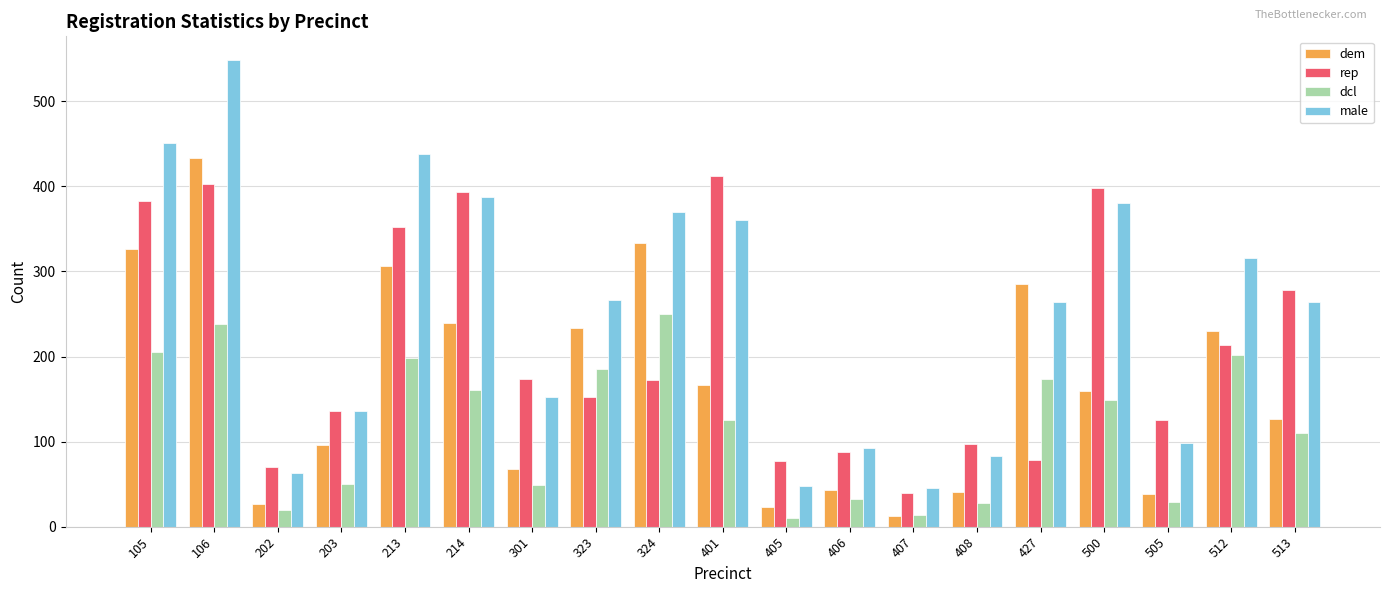

Which category has the highest value across all series?

106